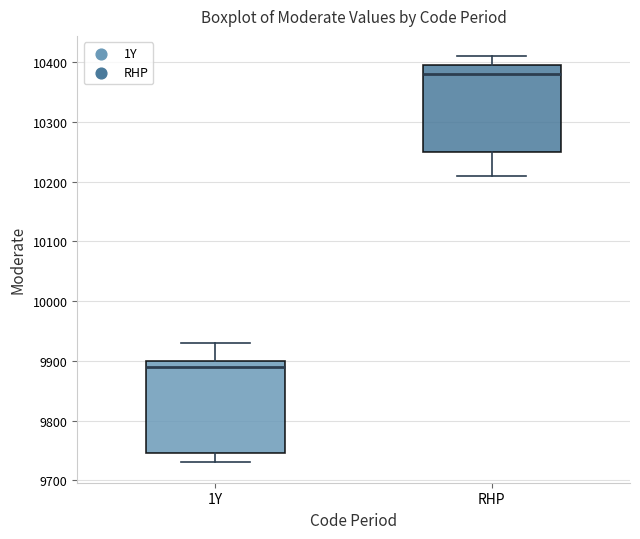

Where does the lower whisker of the box for 1Y end on the y-axis? The values are not printed on the chart, so give them approximately, as read against the axis.

9730